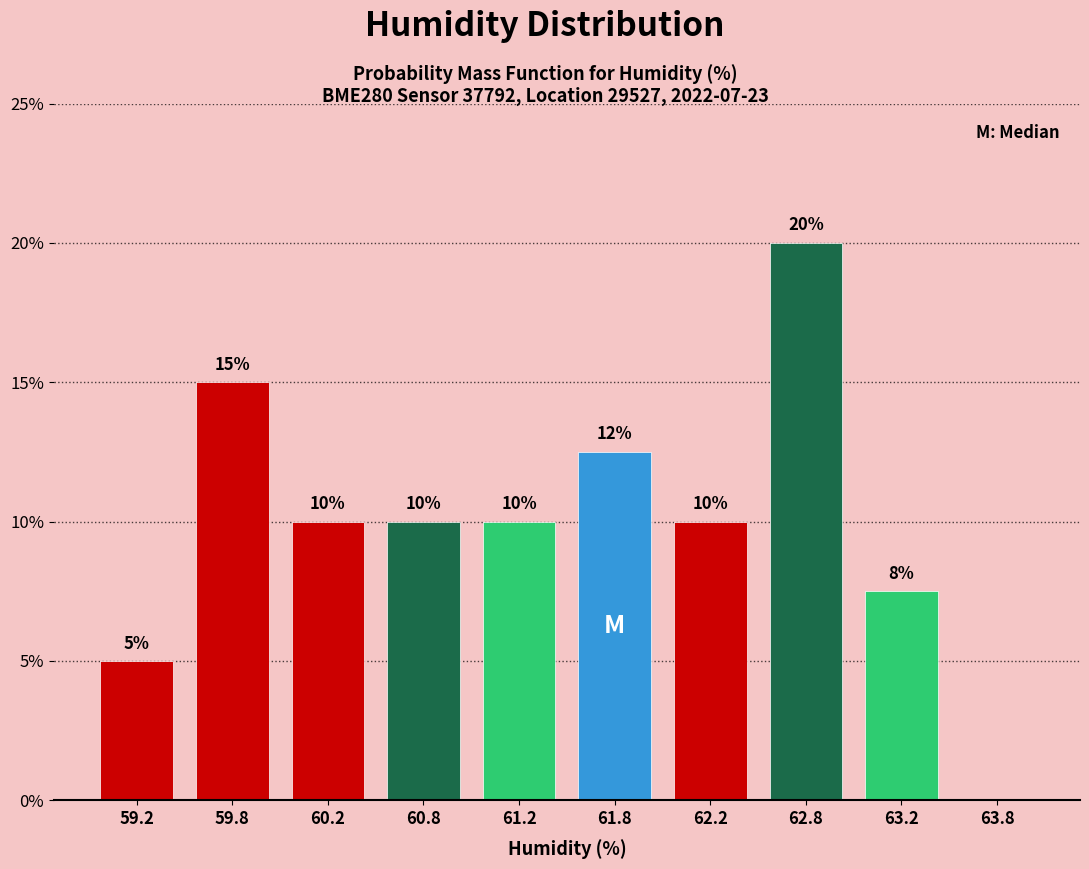

Which range on the x-axis has the tallest bar?

62.5 to 63.0